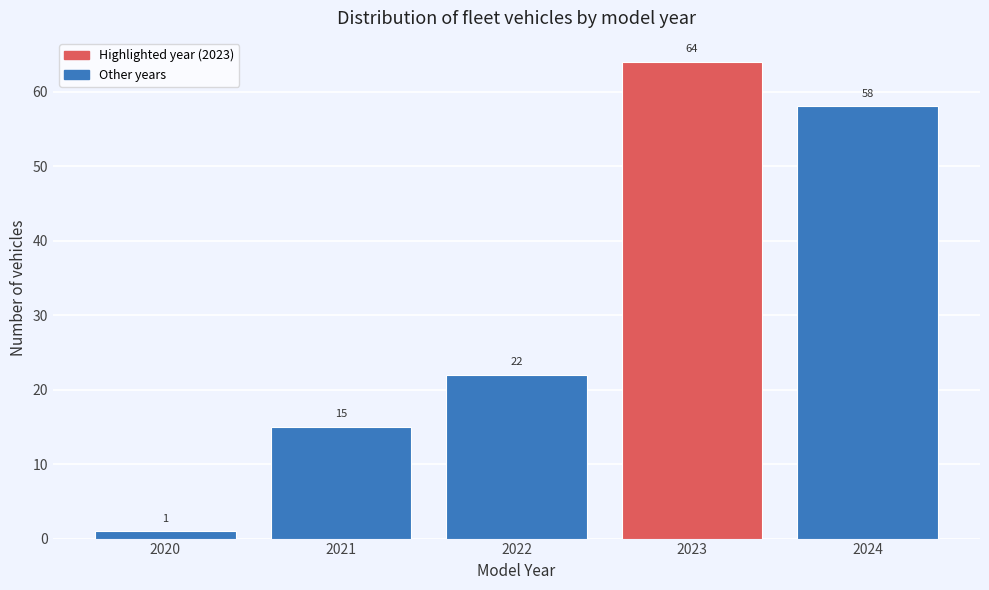

Over which range of the x-axis is the bar tallest?

2022.5 to 2023.5